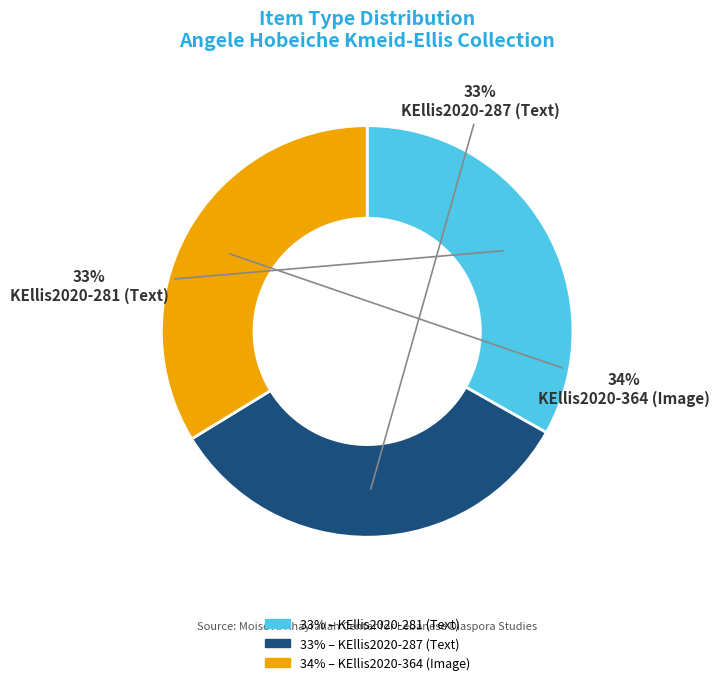

Is there a majority slice in this chart?

No